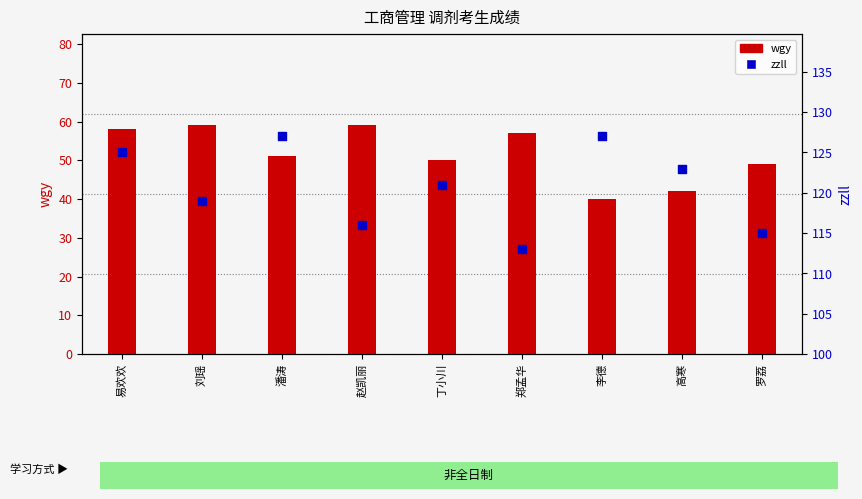

At which category is the sum across all series the highest?

易欢欢